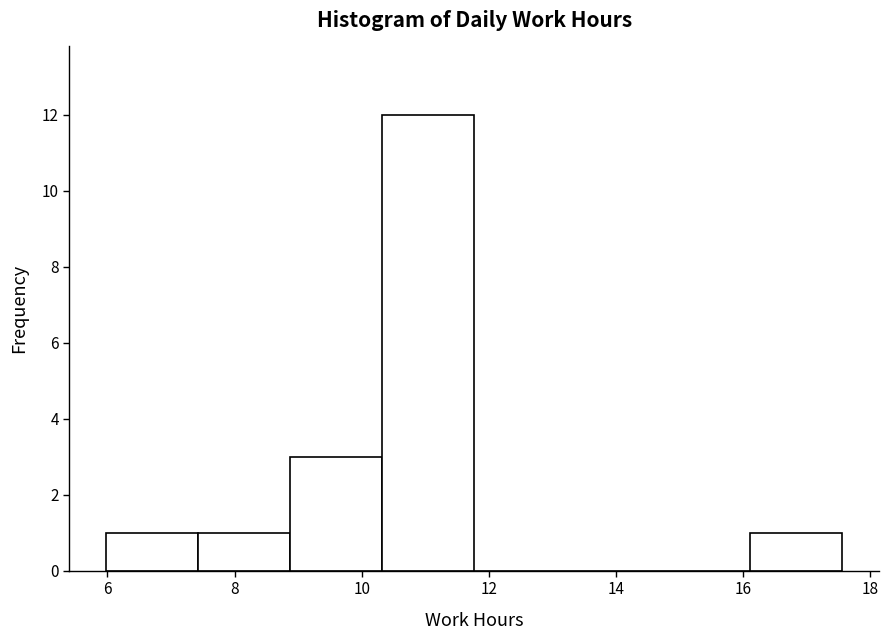

Reading left to right, transcribe this chart: for each bar, give the range it covers on the x-axis and its height. Neither the bar edges nor the heights are printed on the chart, so give them approximately, as read against the axes.

6.0 to 7.4: 1
7.4 to 8.8: 1
8.8 to 10.4: 3
10.4 to 11.8: 12
11.8 to 13.2: 0
13.2 to 14.6: 0
14.6 to 16.2: 0
16.2 to 17.6: 1